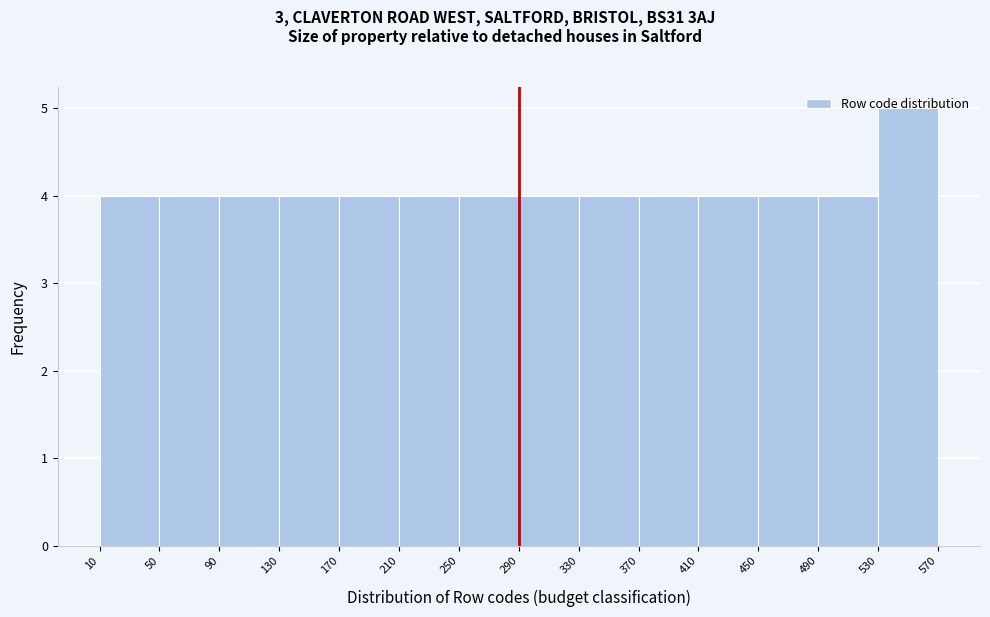

Reading left to right, transcribe this chart: for each bar, give the range it covers on the x-axis and its height. The values are not printed on the chart, so give them approximately, as read against the axis.

10 to 50: 4
50 to 90: 4
90 to 130: 4
130 to 170: 4
170 to 210: 4
210 to 250: 4
250 to 290: 4
290 to 330: 4
330 to 370: 4
370 to 410: 4
410 to 450: 4
450 to 490: 4
490 to 530: 4
530 to 570: 5